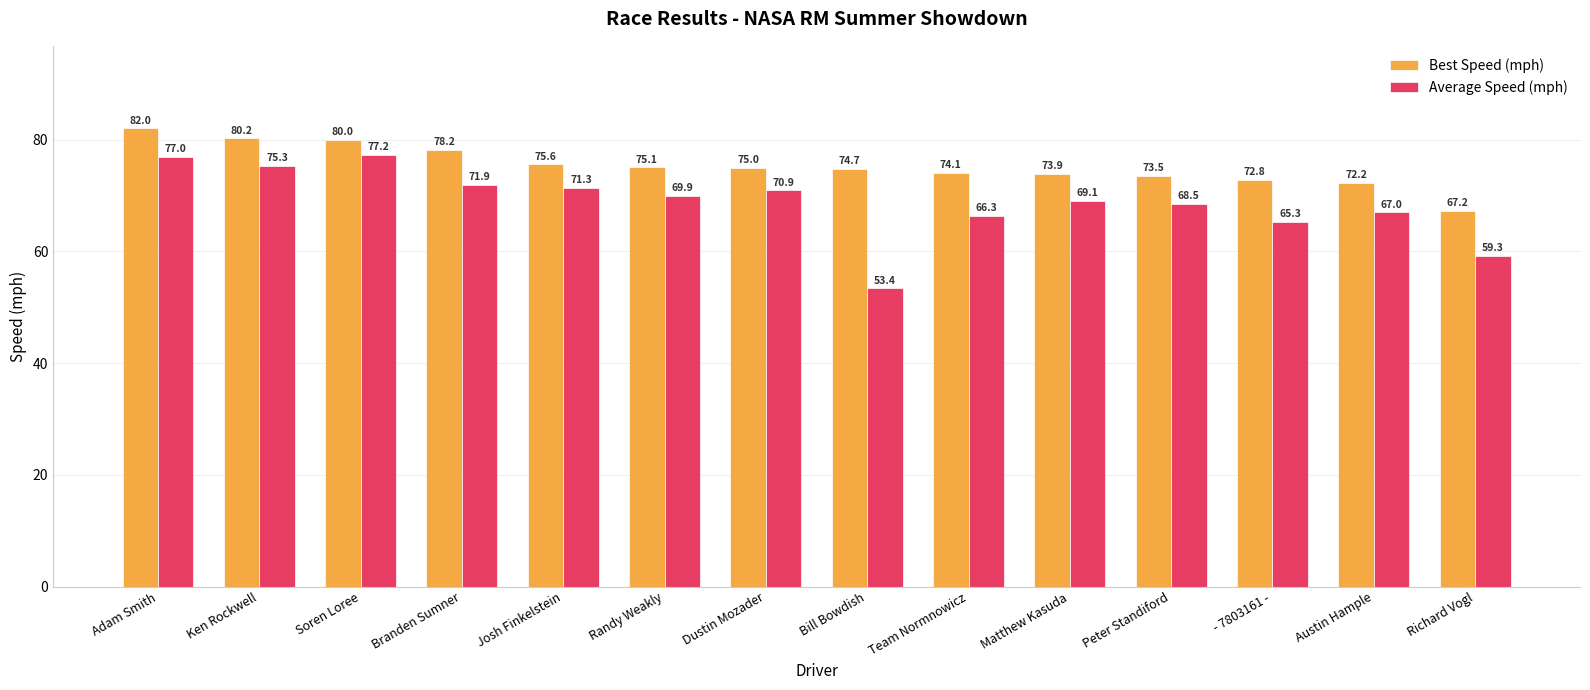

What is the maximum value for Best Speed (mph)?

82.0